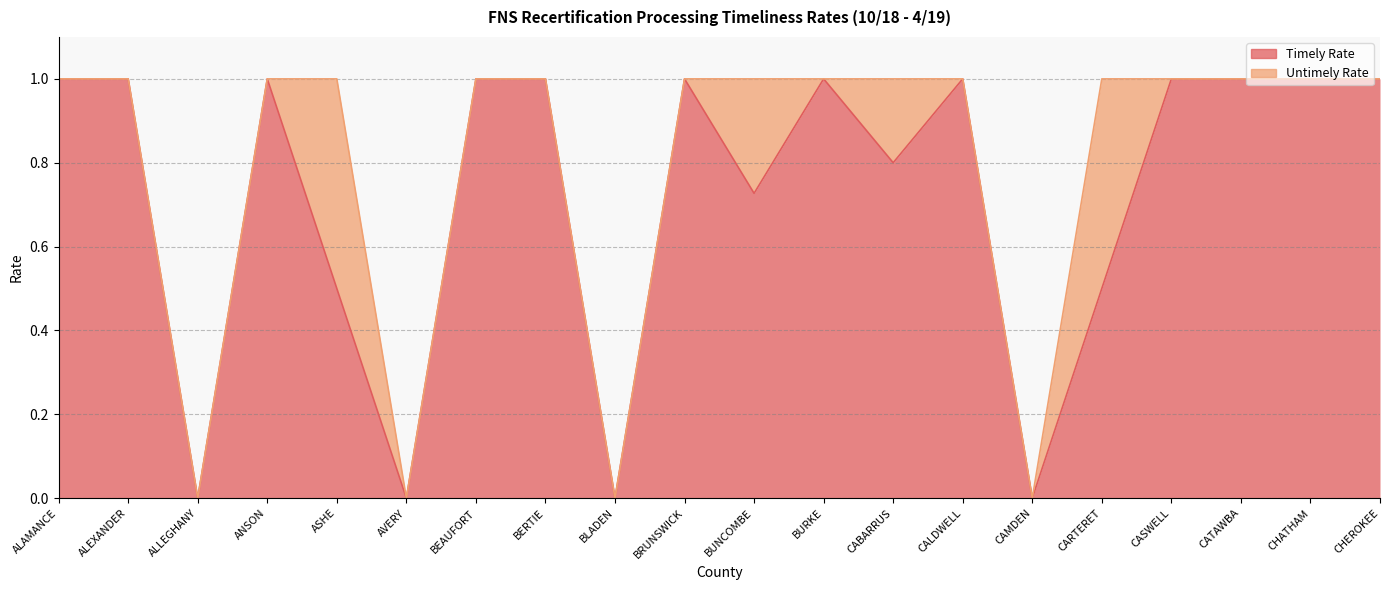

What position from the left is CHEROKEE?

20